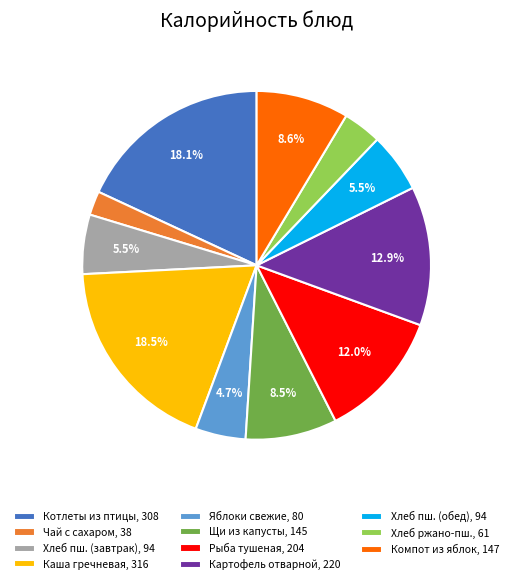

Combined, do Каша гречневая, 316 and Щи из капусты, 145 account for over 50%?

No